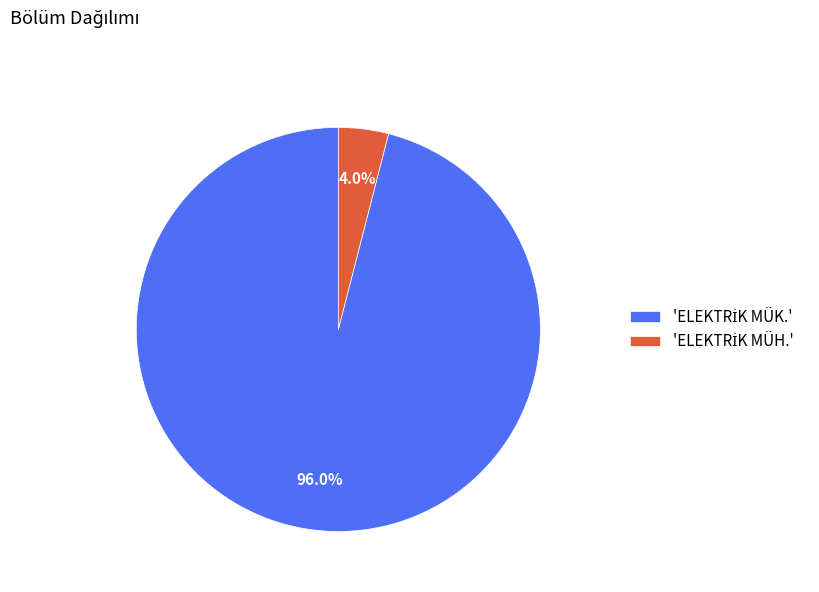

Is there a majority slice in this chart?

Yes